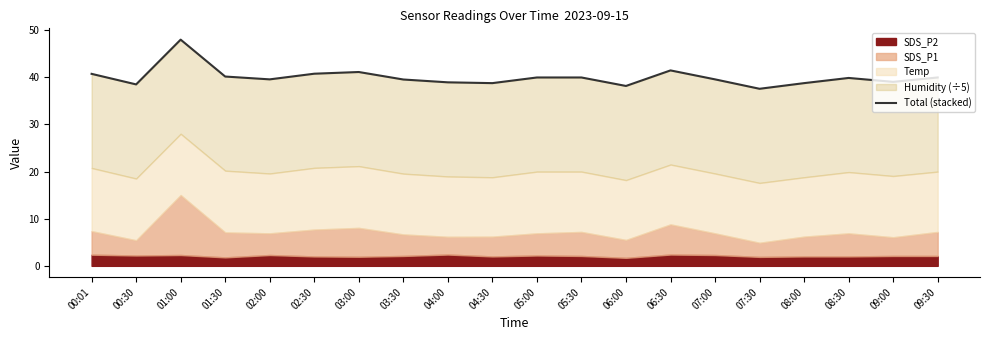

At which label is the value closest to 42?

06:30